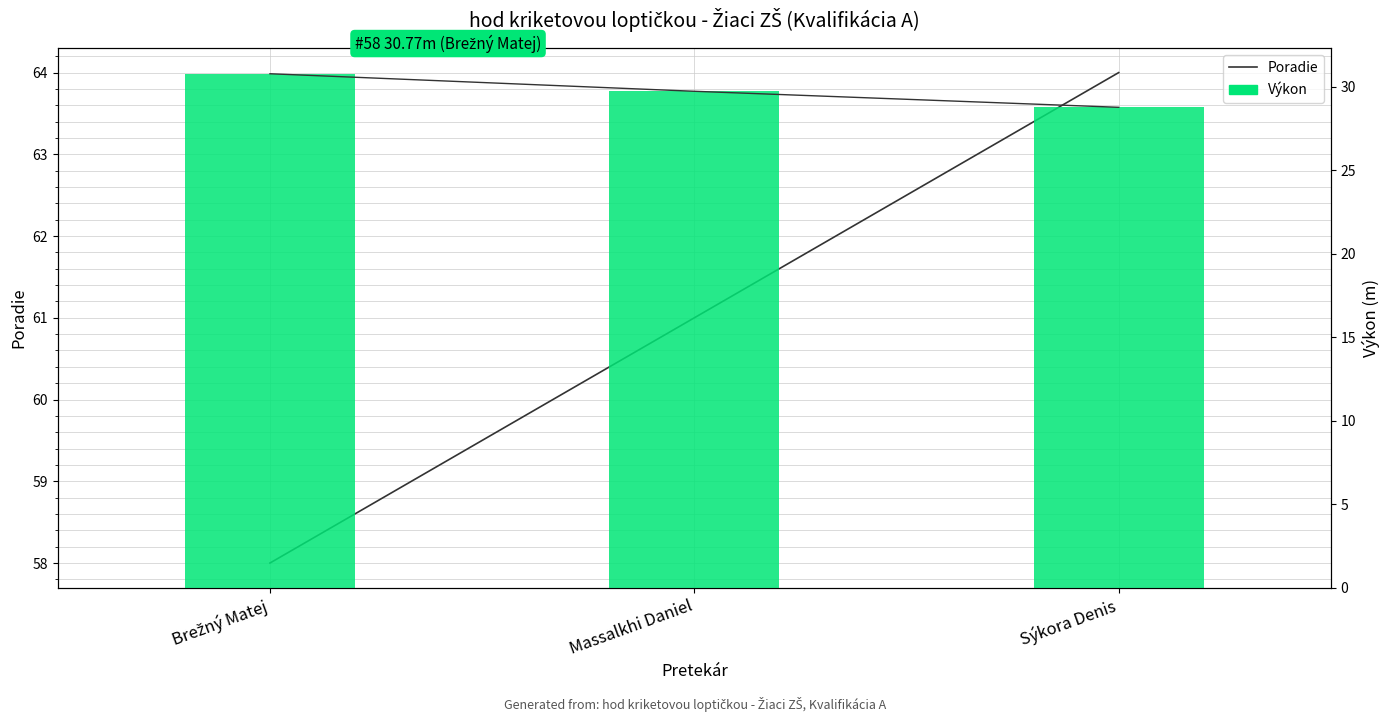

The Výkon series shows 38.7 at Sýkora Denis. True or false?

False